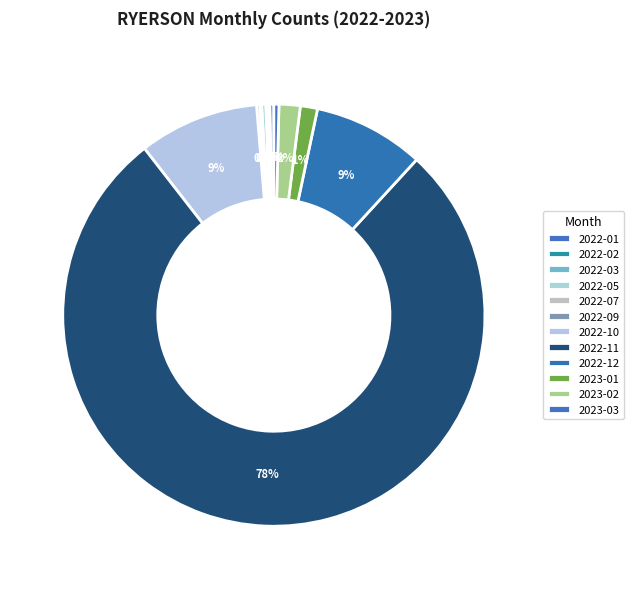

Combined, do 2022-02 and 2022-07 account for over 50%?

No